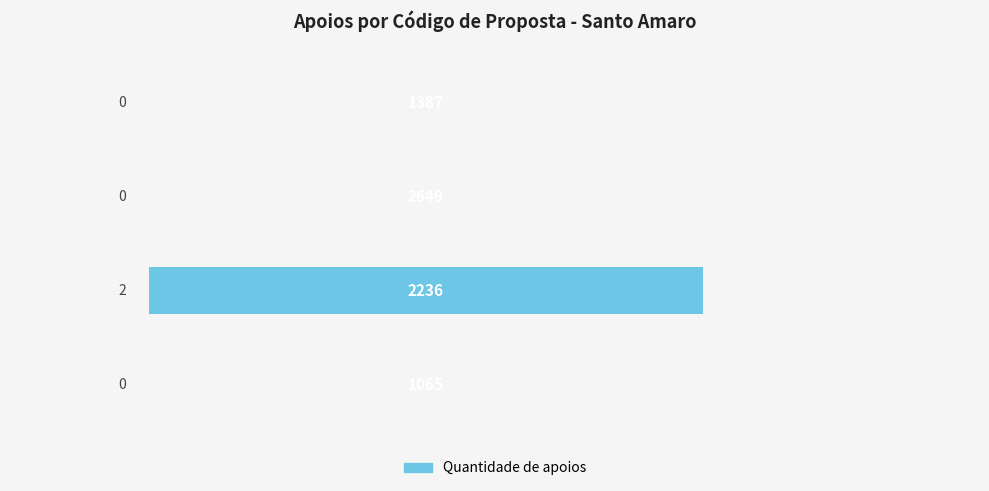

How many values are between 0 and 2?

4